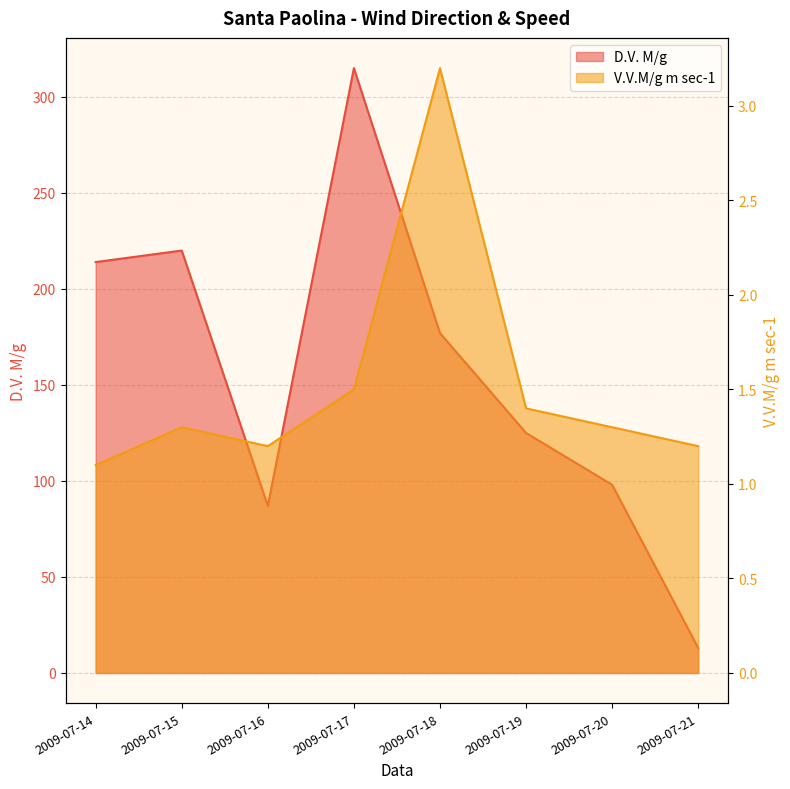

How many series are shown in this chart?

2